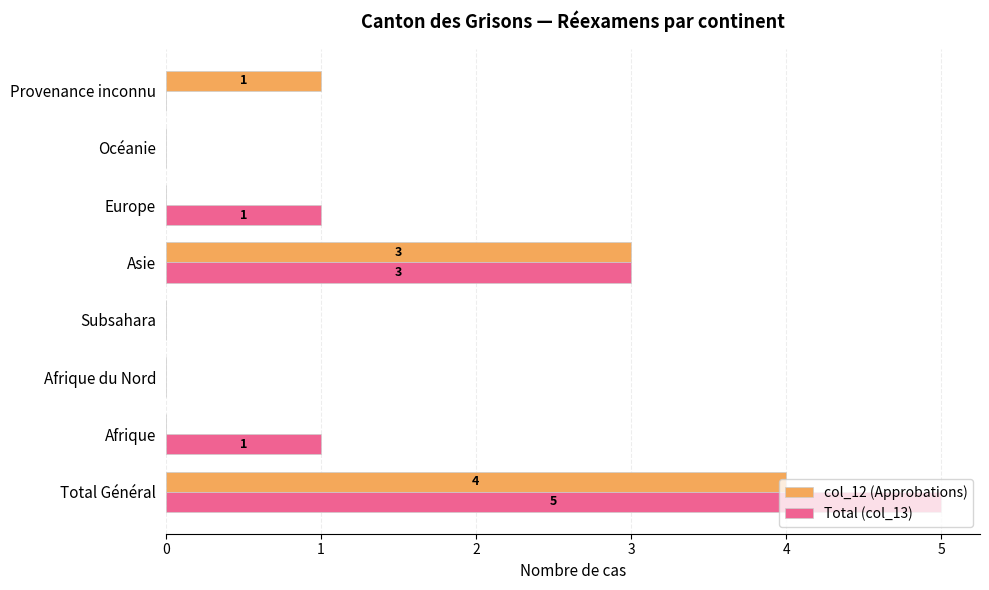

What is the sum of all Total (col_13) values?

10